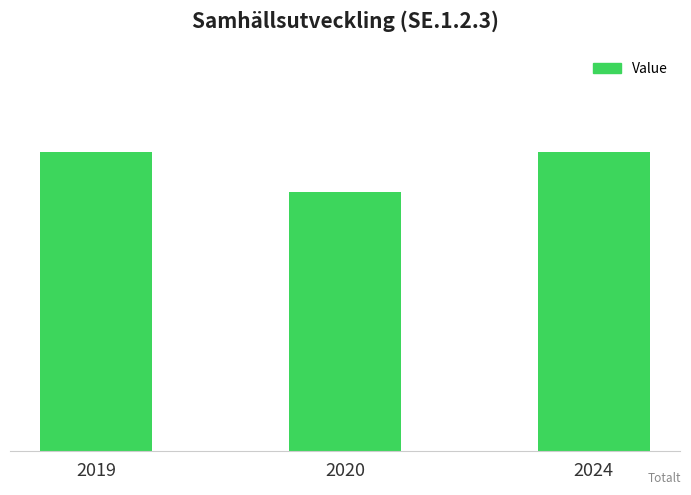

Rank the categories by value from highest to lowest.

2019, 2024, 2020